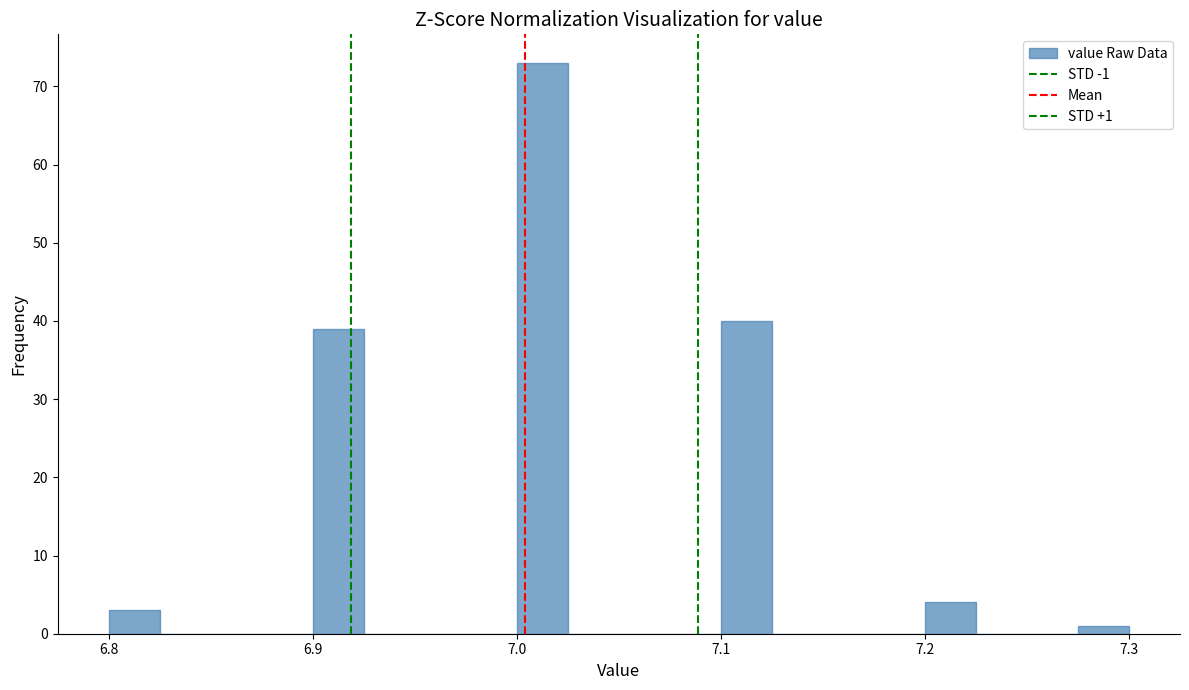

Around what value on the x-axis is the tallest bar? Give the approximate position of its centre, as read against the axis.

7.01